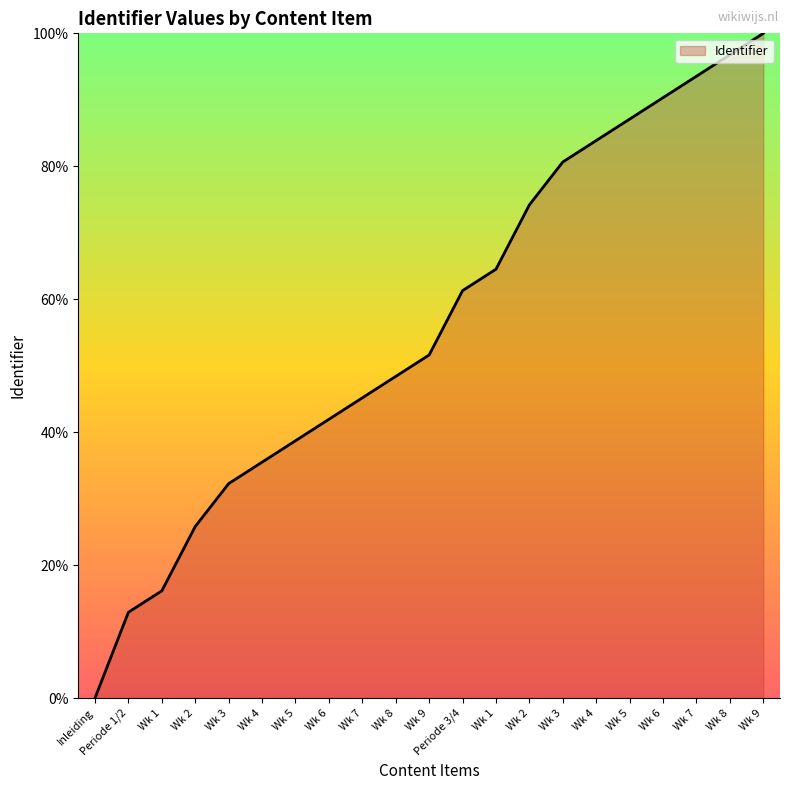

The chart shows a value of 53.2 at Wk 3. True or false?

False